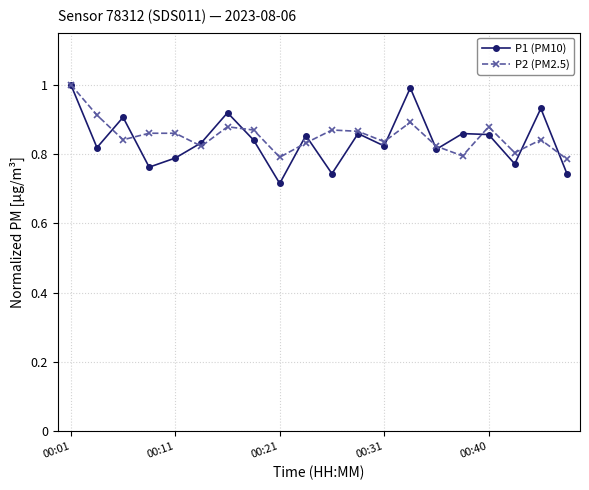

How many interior local valleys does the P2 (PM2.5) series have?

6